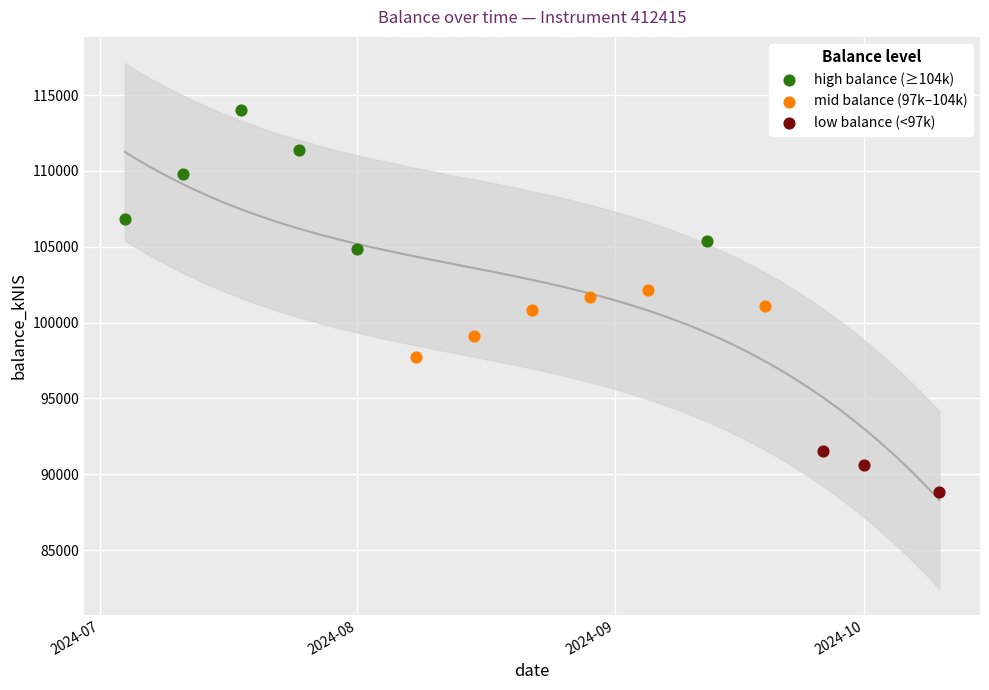

Which series contains the highest Y value?

high balance (≥104k)